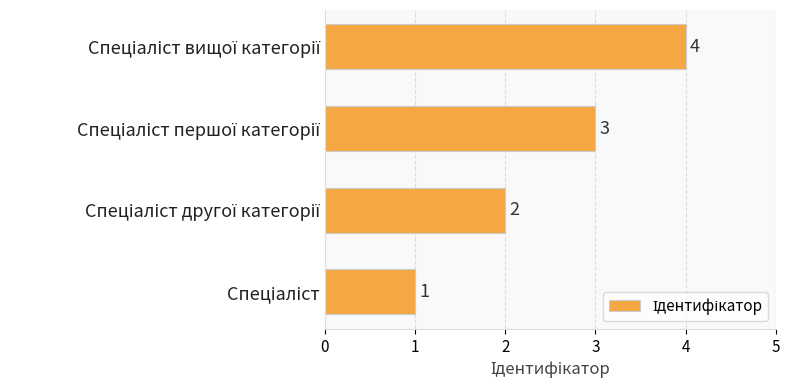

What is the difference between the maximum and minimum values?

3